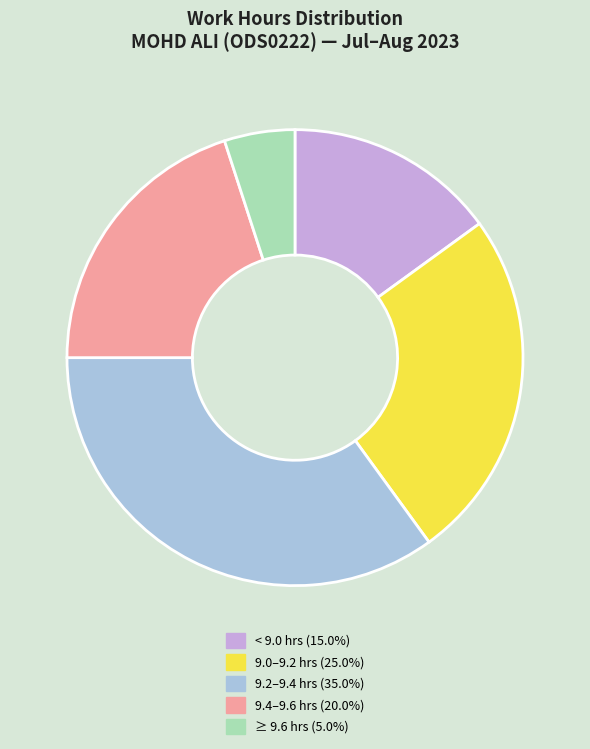

Is there a majority slice in this chart?

No